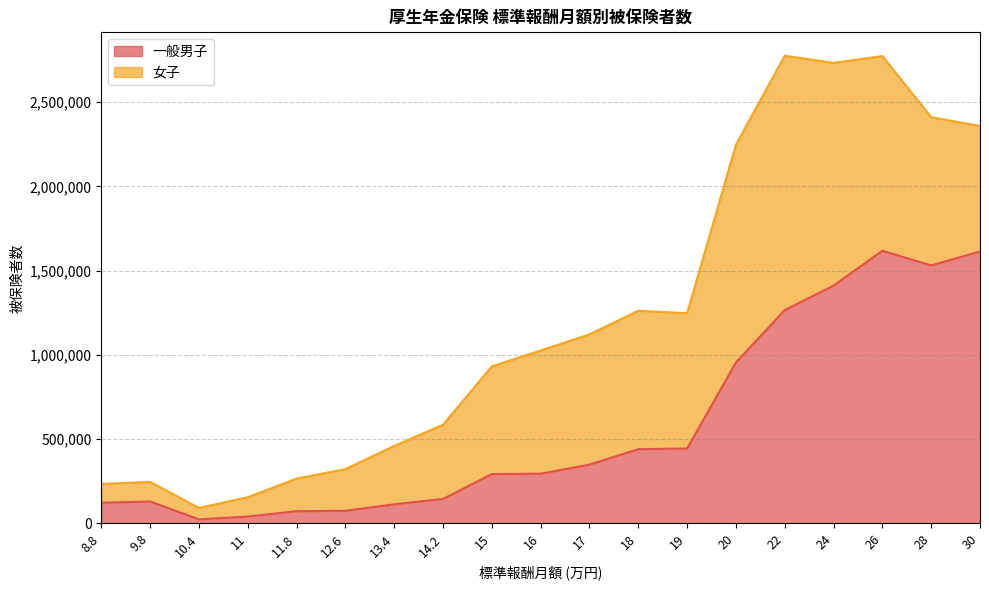

Does the chart display data point markers on the line(s)?

No